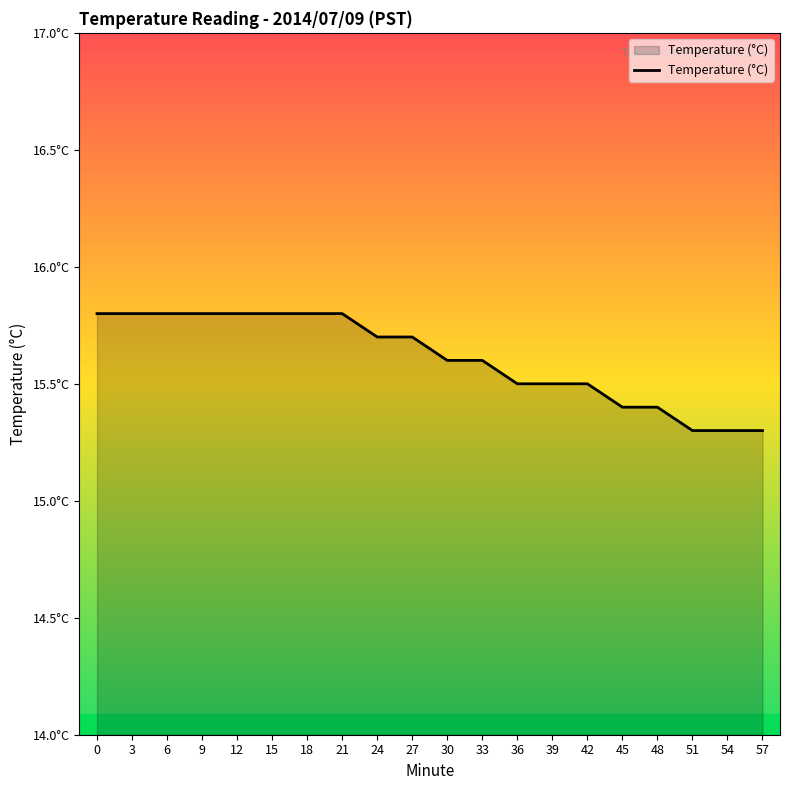

What is the approximate value at 30?

15.6